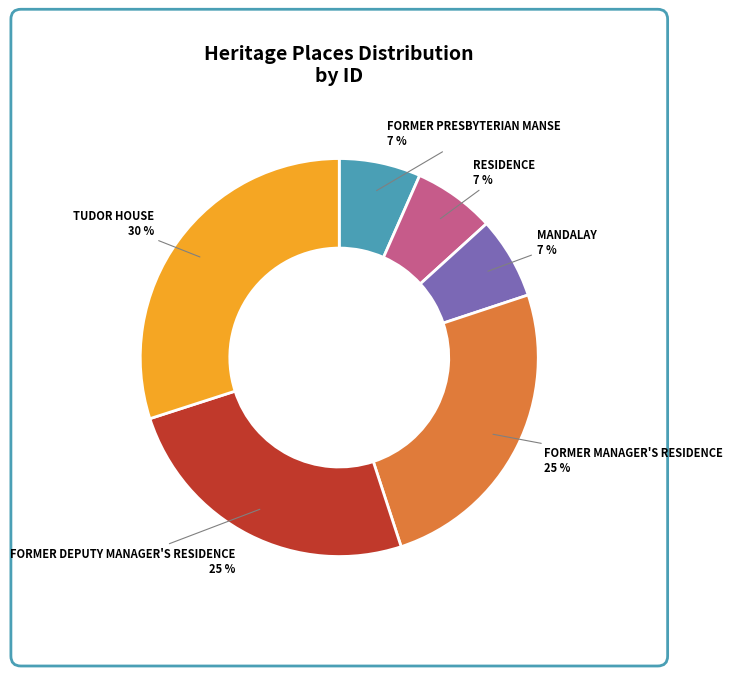

True or false: FORMER PRESBYTERIAN MANSE accounts for 1% of the total.

False